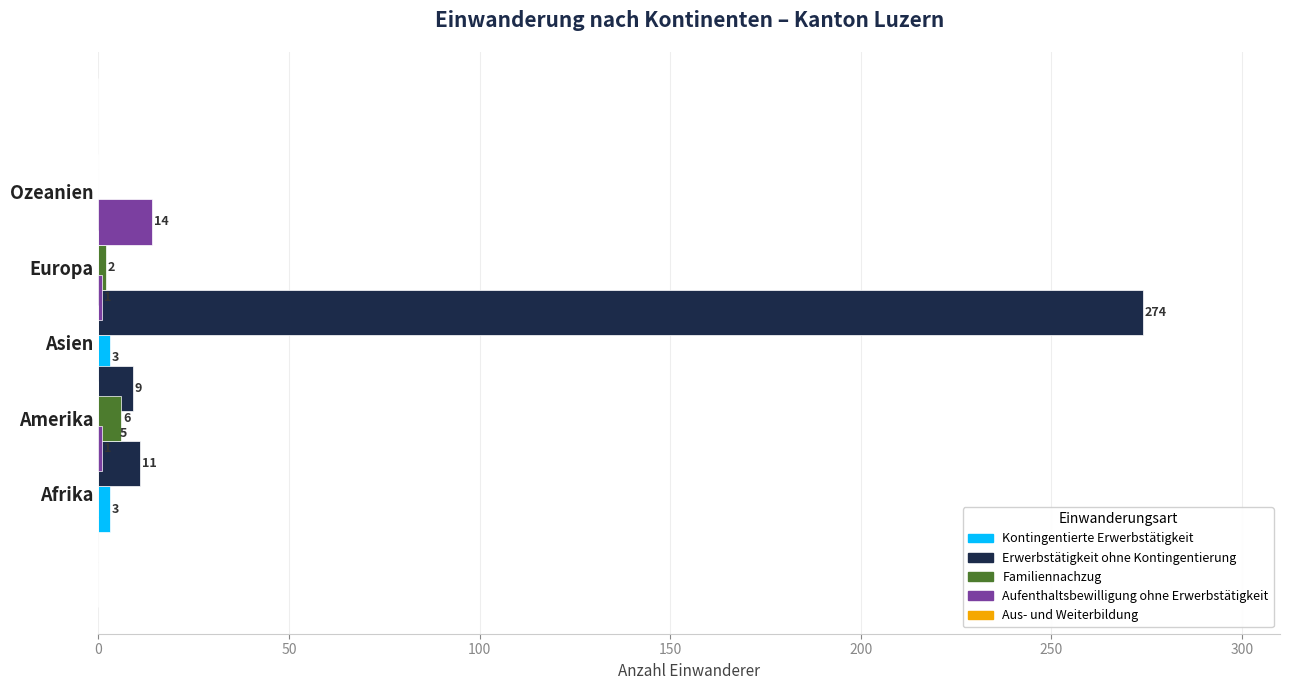

How many values in the Erwerbstätigkeit ohne Kontingentierung series exceed 9?

2